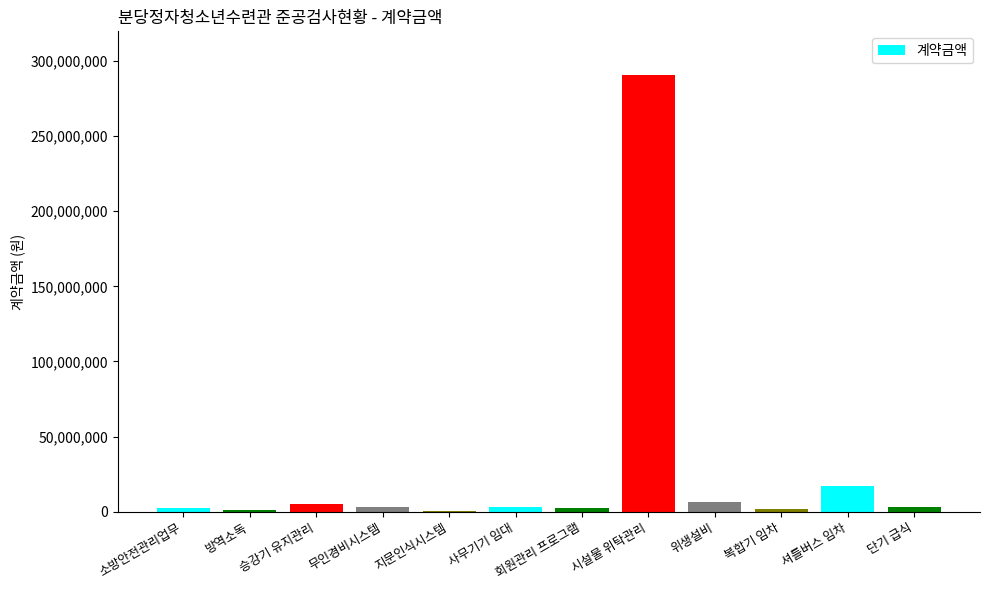

Are the bars horizontal?

No